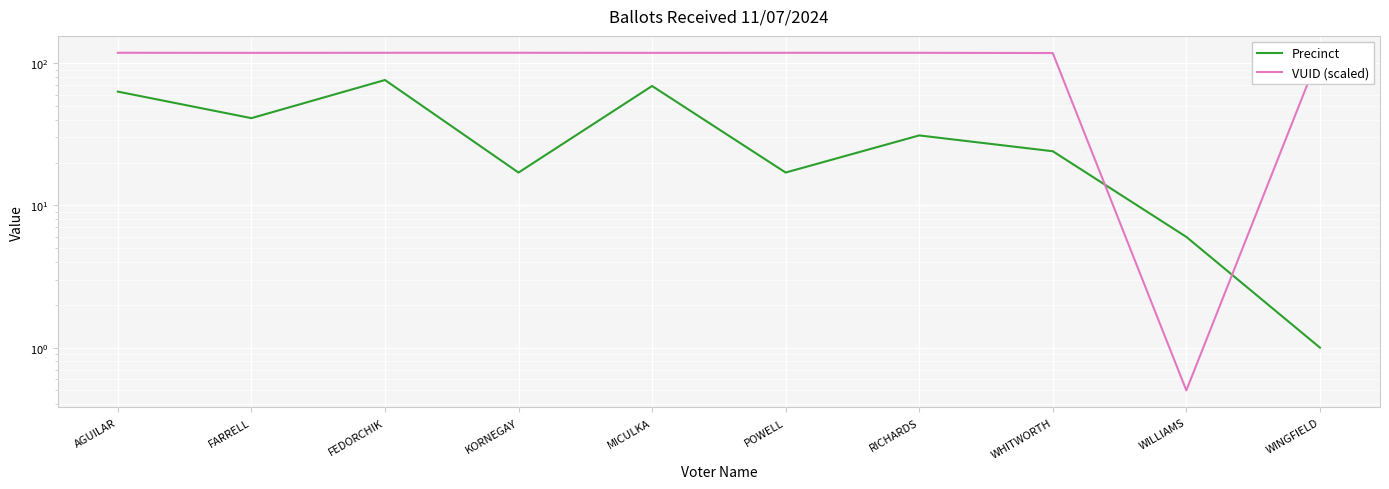

What is the spread (max minus min) of values at POWELL?

101.1